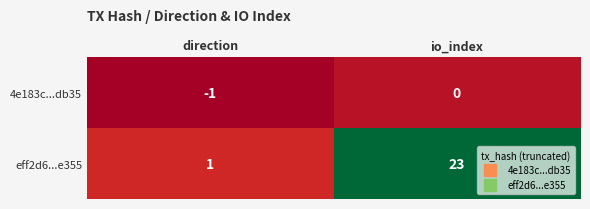

At direction, list the series in order from largest to smallest.

eff2d6...e355, 4e183c...db35